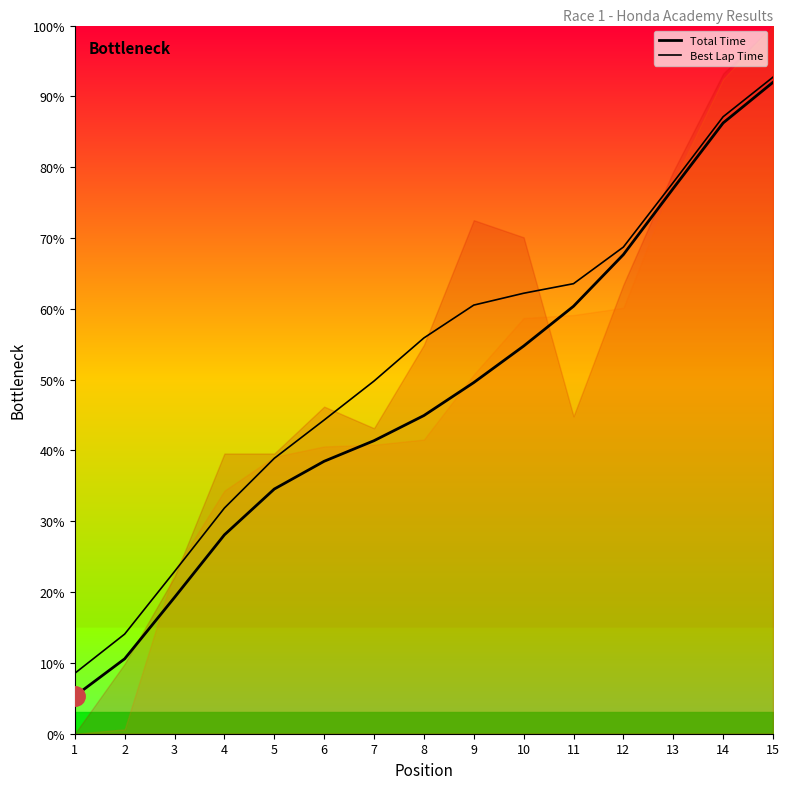

Count the number of categories in the chart.

15